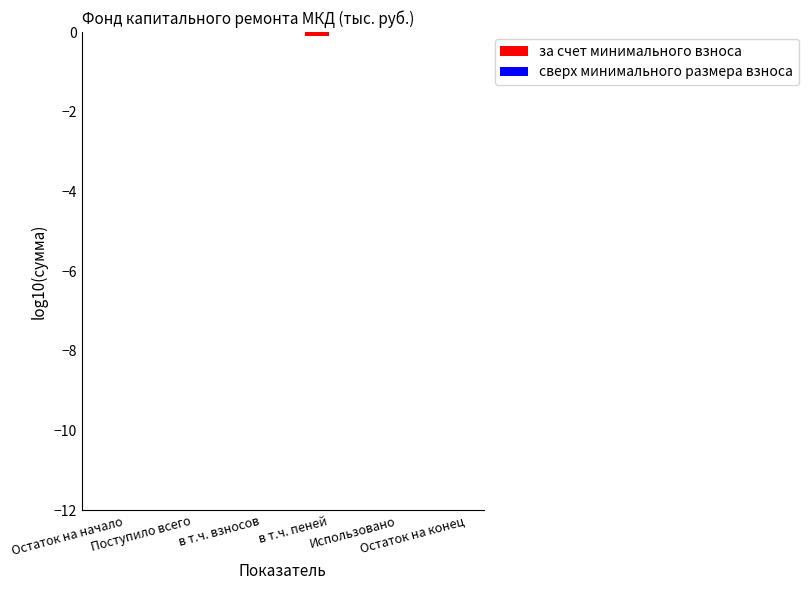

Rank the series at Остаток на конец from lowest to highest value.

за счет минимального взноса, сверх минимального размера взноса